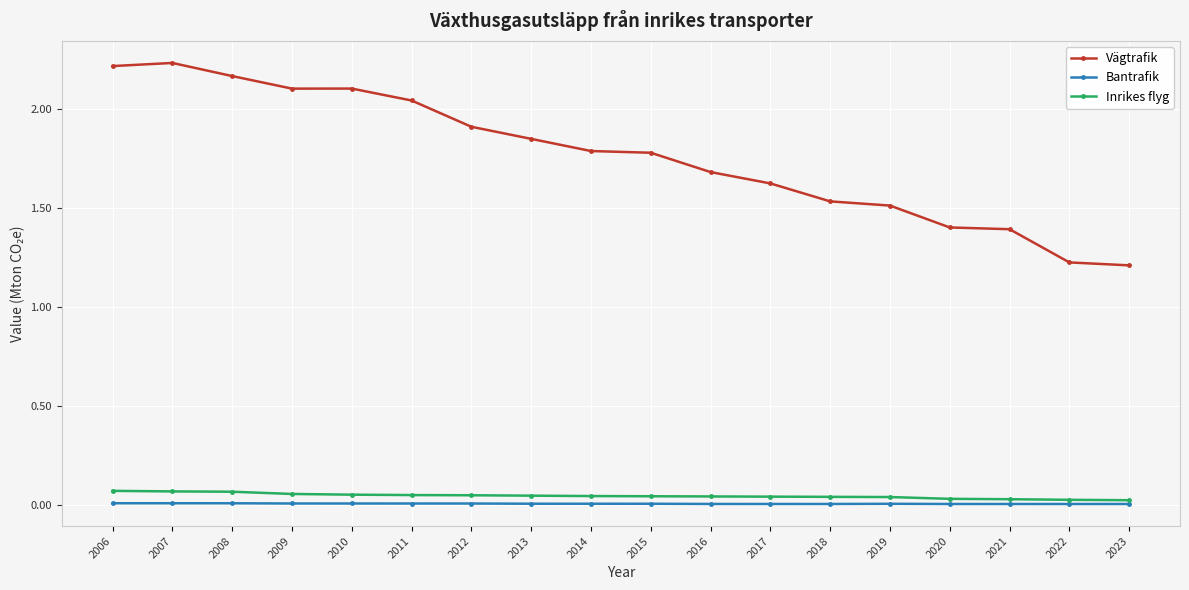

True or false: Vägtrafik and Inrikes flyg intersect in this chart.

False